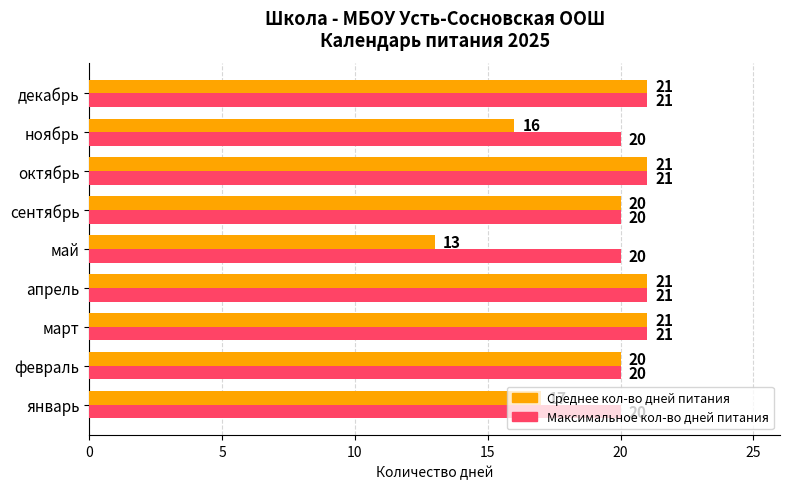

What is the greatest value displayed?

21